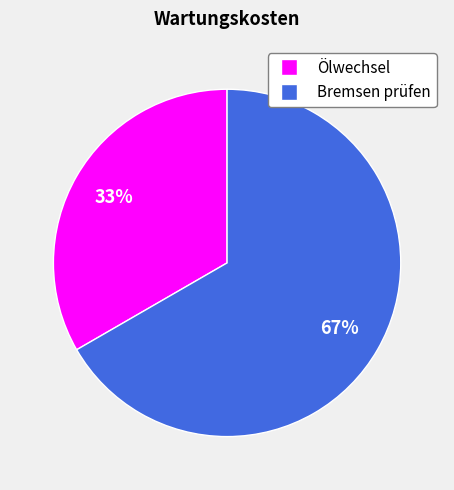

Rank the categories by value from lowest to highest.

Ölwechsel, Bremsen prüfen